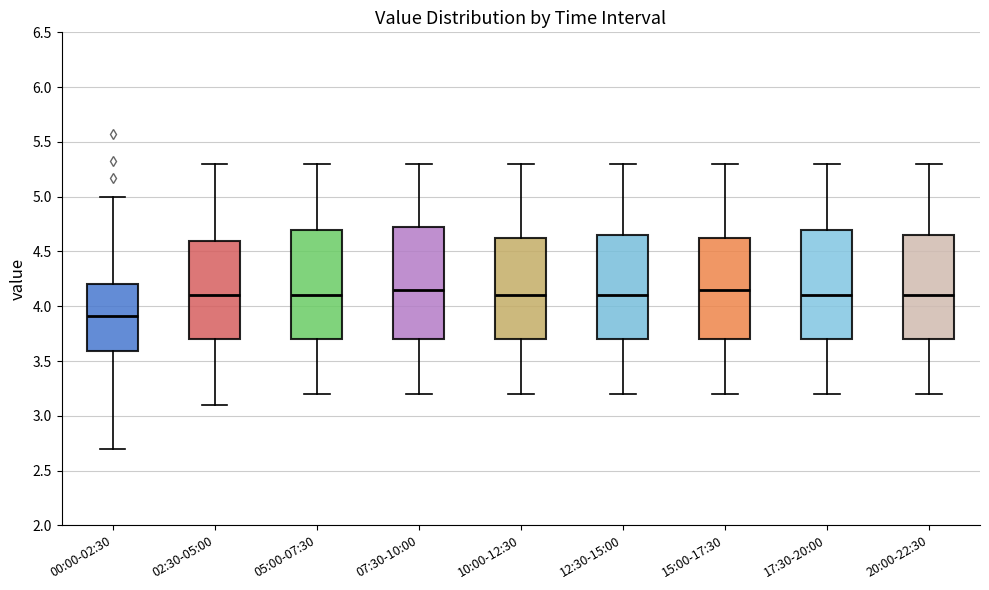

Reading left to right, transcribe this box plot: for each box, give where its median line is, the range the box spans, and where its two whiskers end, as read against the y-axis. The values are not printed on the chart, so give them approximately, as read against the axis.

00:00-02:30: median 3.90, box 3.60 to 4.20, whiskers 2.70 to 5.00
02:30-05:00: median 4.10, box 3.70 to 4.60, whiskers 3.10 to 5.30
05:00-07:30: median 4.10, box 3.70 to 4.70, whiskers 3.20 to 5.30
07:30-10:00: median 4.15, box 3.70 to 4.75, whiskers 3.20 to 5.30
10:00-12:30: median 4.10, box 3.70 to 4.65, whiskers 3.20 to 5.30
12:30-15:00: median 4.10, box 3.70 to 4.65, whiskers 3.20 to 5.30
15:00-17:30: median 4.15, box 3.70 to 4.65, whiskers 3.20 to 5.30
17:30-20:00: median 4.10, box 3.70 to 4.70, whiskers 3.20 to 5.30
20:00-22:30: median 4.10, box 3.70 to 4.65, whiskers 3.20 to 5.30